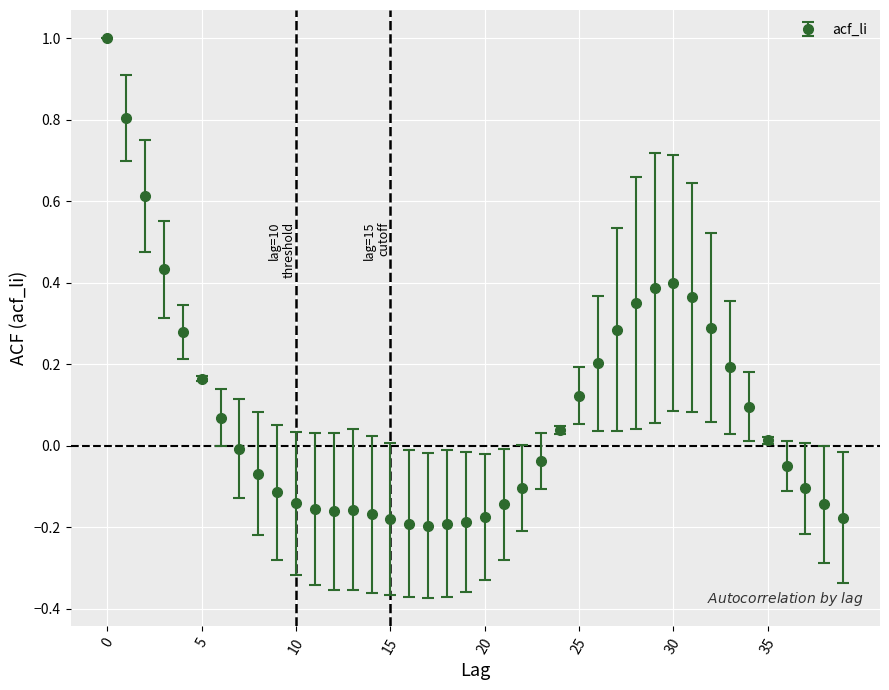

What is the difference between the second highest and minimum values?

1.0